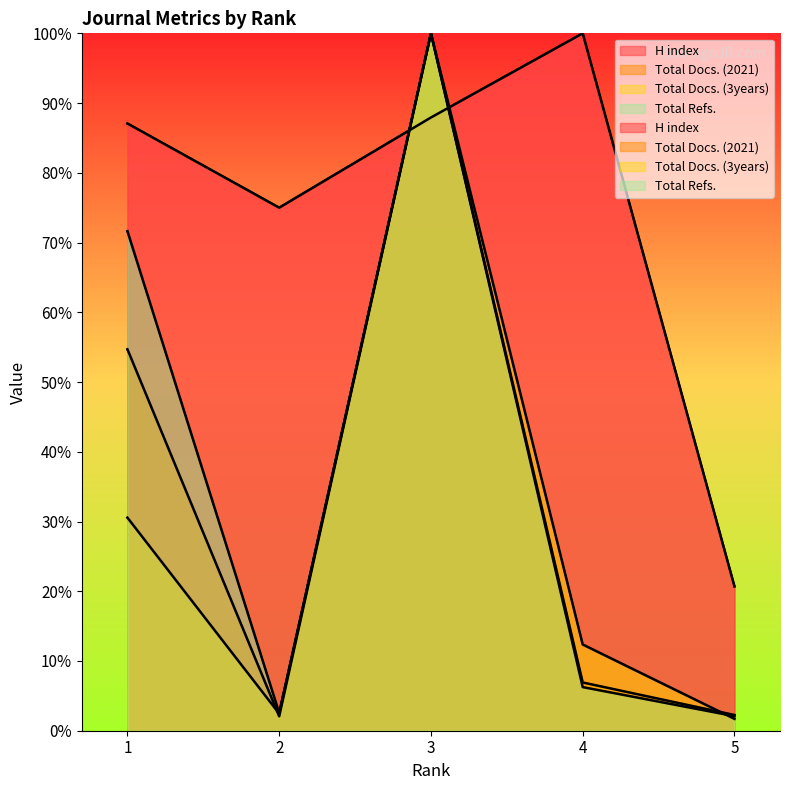

Reading left to right, extract all data points from this chart.

H index: 87.1	75.0	87.9	100.0	20.7
Total Docs. (2021): 54.7	2.1	100.0	6.9	2.3
Total Docs. (3years): 30.6	2.4	100.0	12.4	1.7
Total Refs.: 71.6	2.5	100.0	6.3	2.1